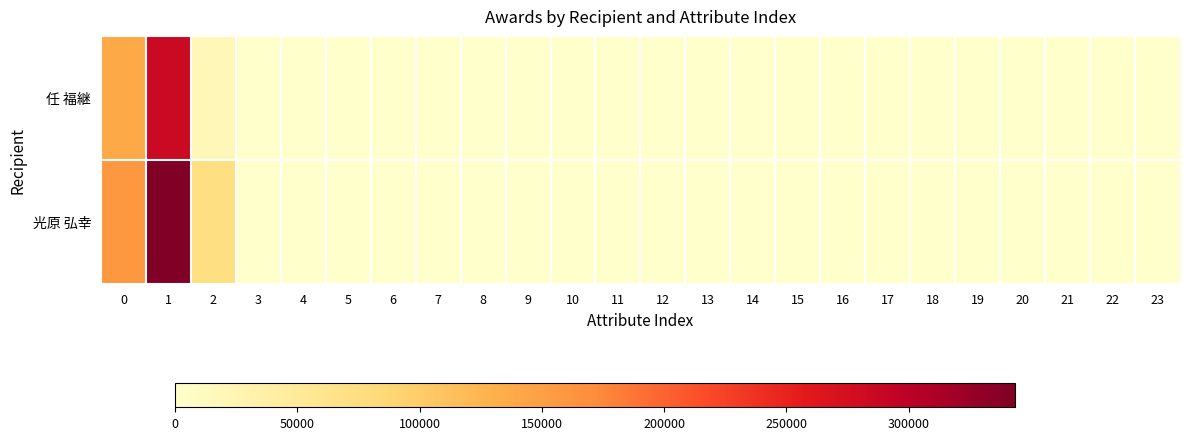

At how many categories does at least one series exceed 88658?

2